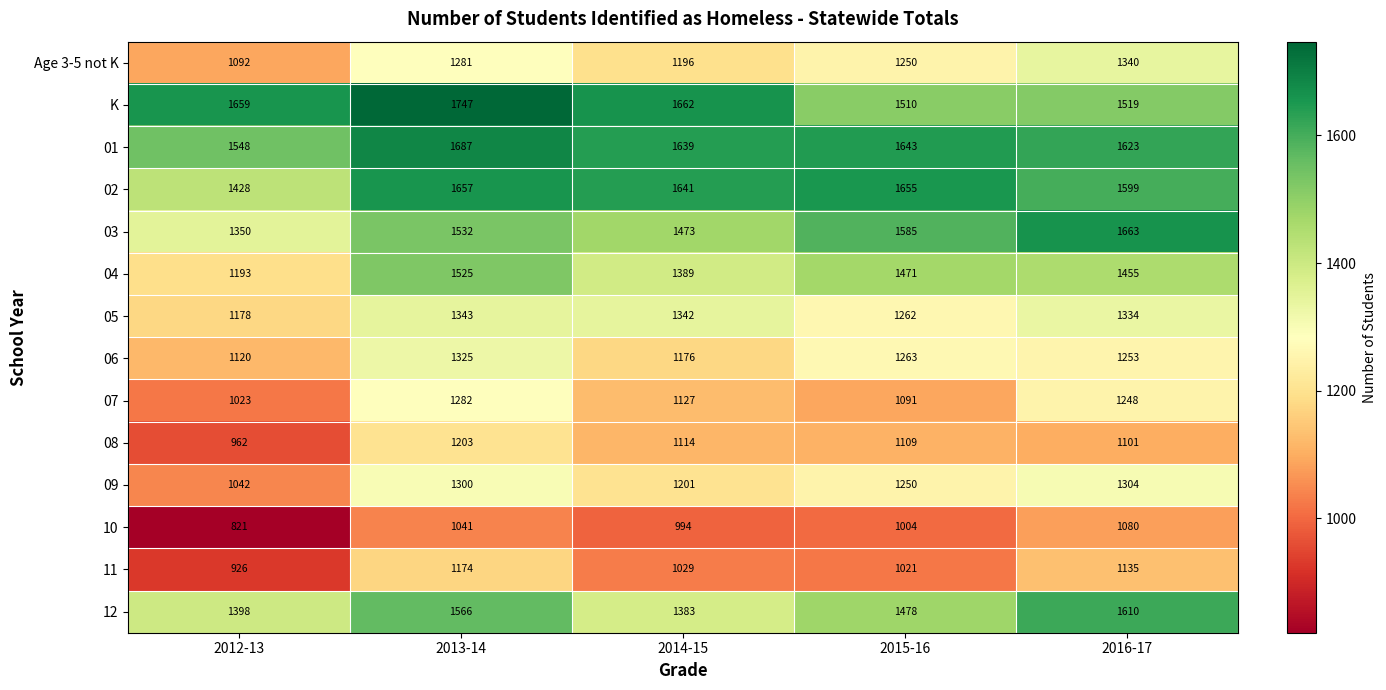

Is the value of 10 at 2014-15 greater than the value of 05 at 2013-14?

No